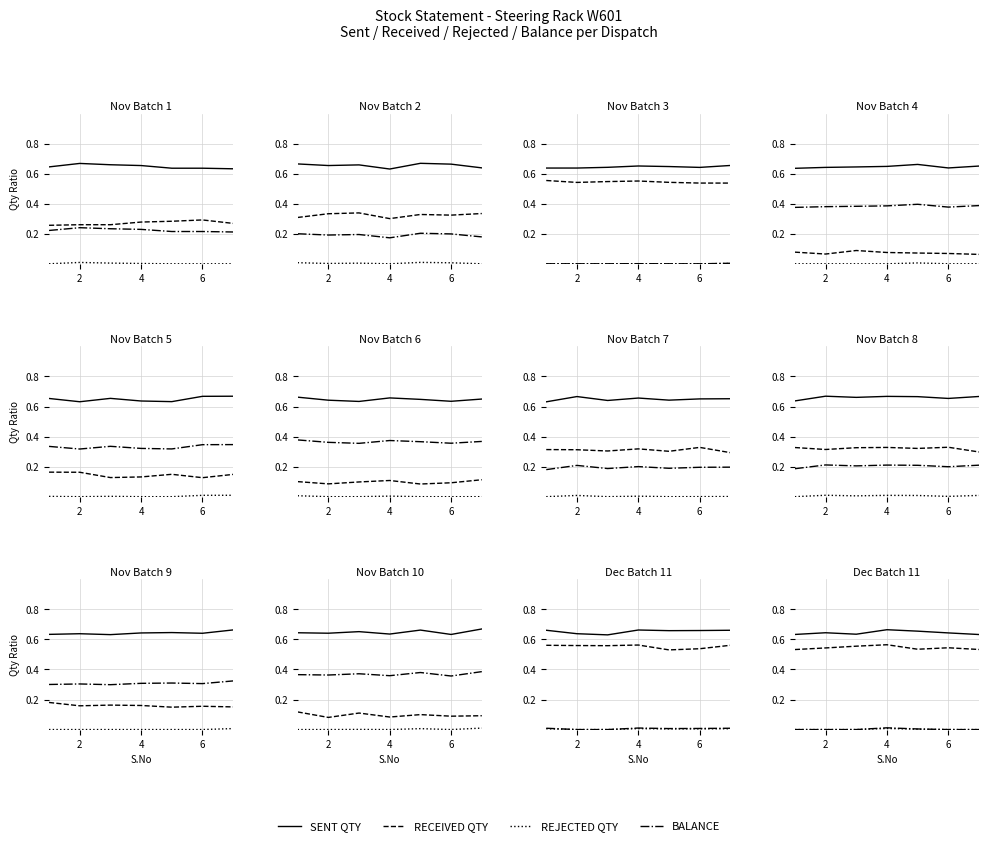

At how many categories does at least one series exceed 0?

7